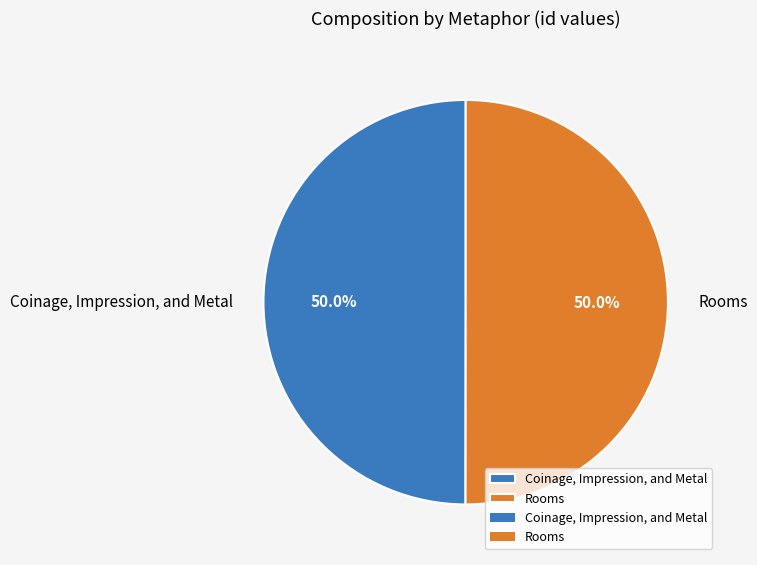

How many slices are in this pie chart?

2